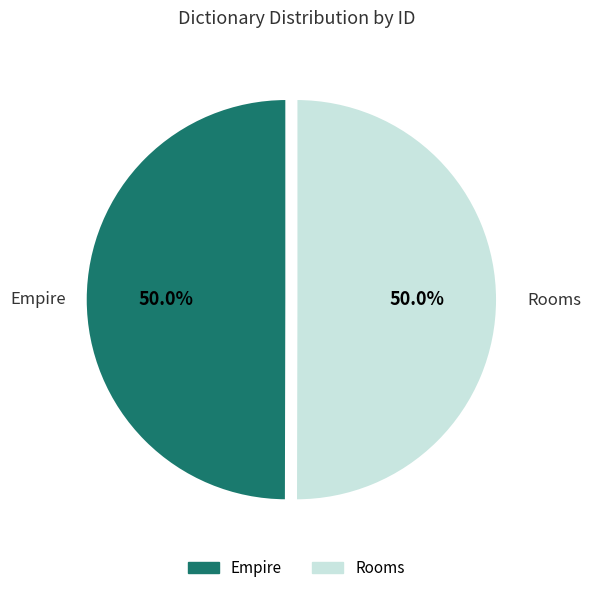

How many slices are in this pie chart?

2